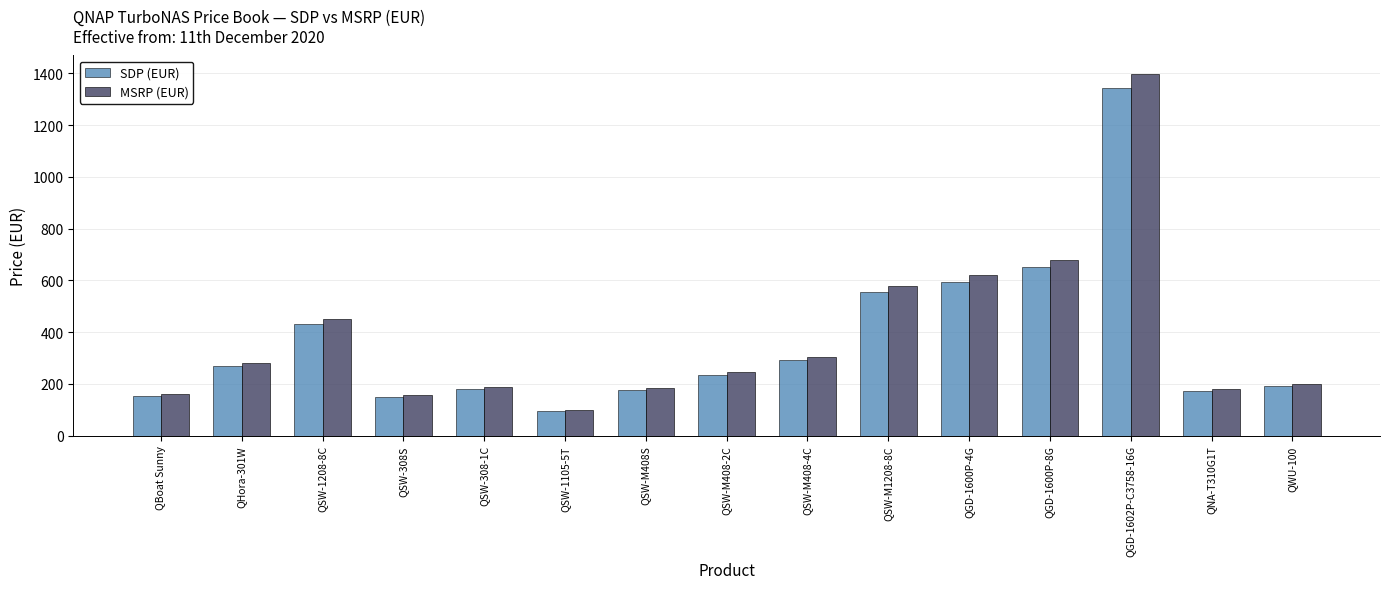

True or false: MSRP (EUR) has a value of 159.0 at QBoat Sunny.

True